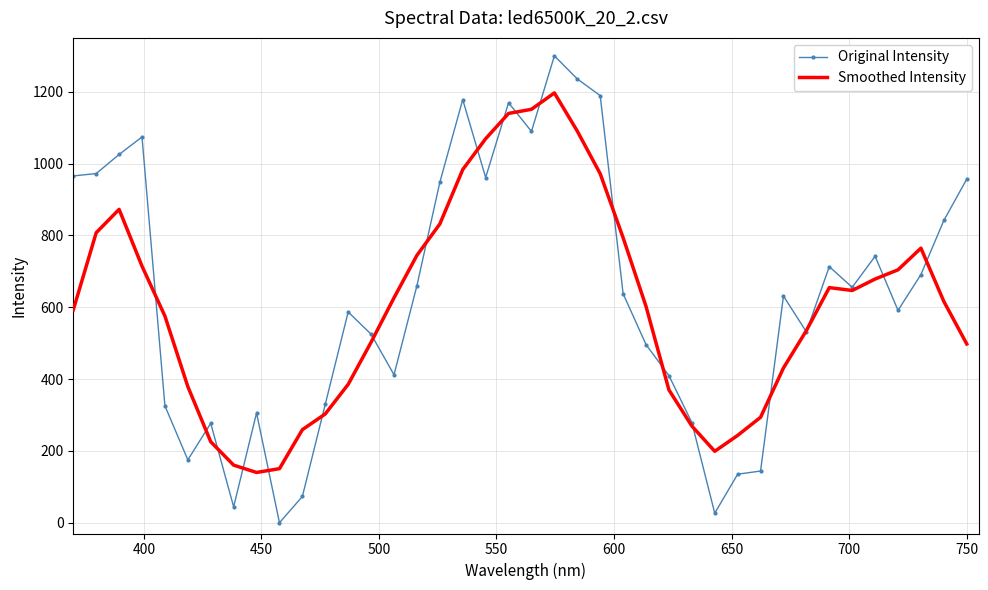

Which series has the largest range (max minus min)?

Original Intensity